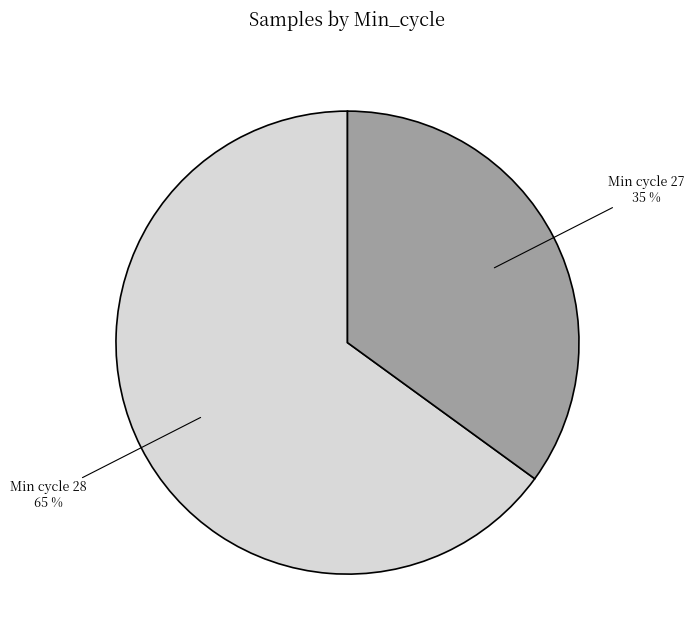

Does any single category account for the majority?

Yes